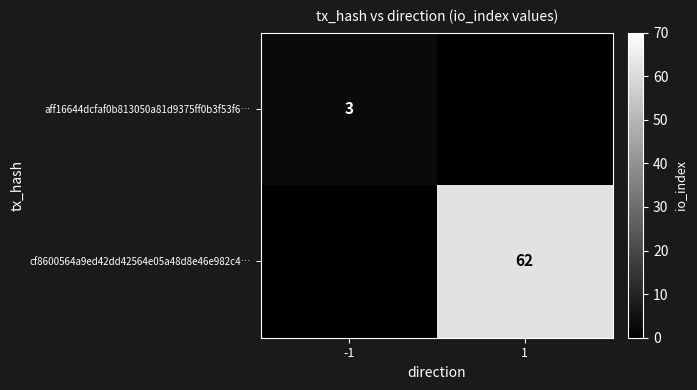

At which category is the sum across all series the highest?

1